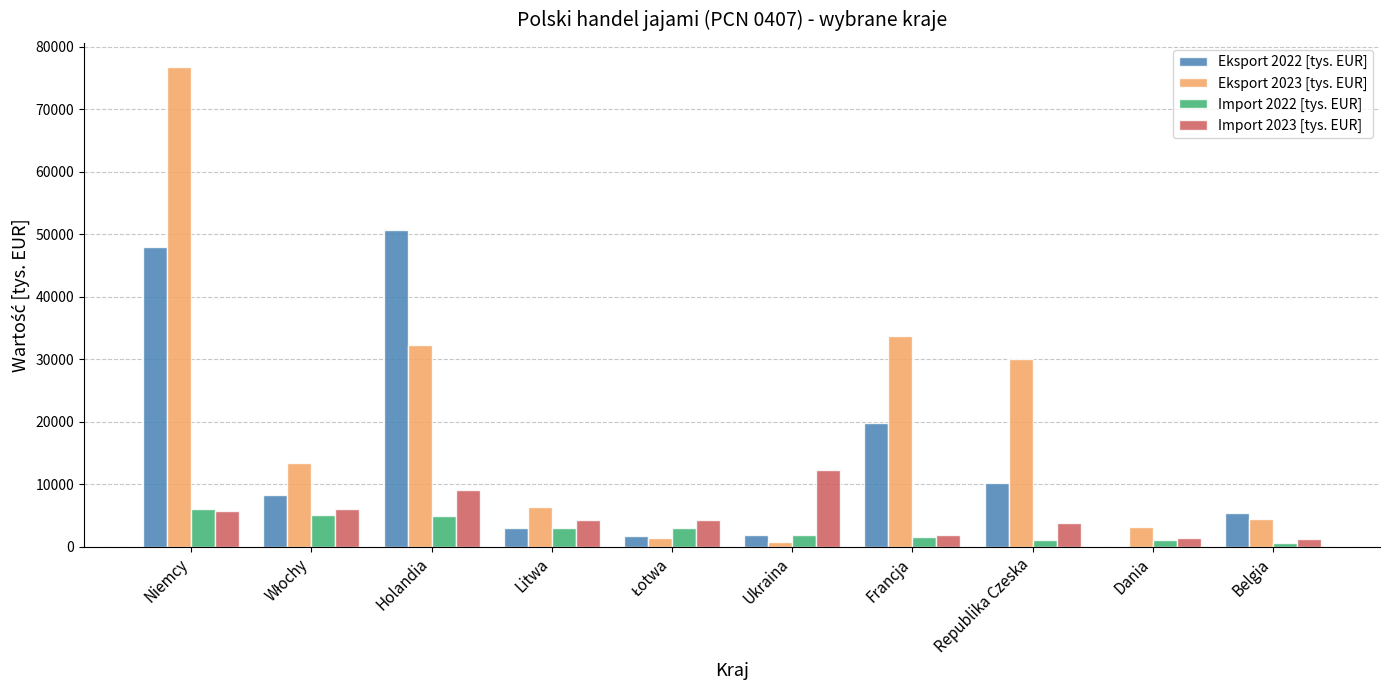

At which category is the sum across all series the highest?

Niemcy